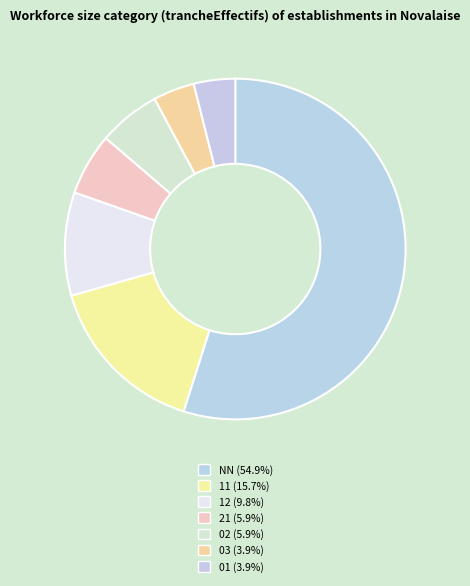

How many segments does this pie chart have?

7